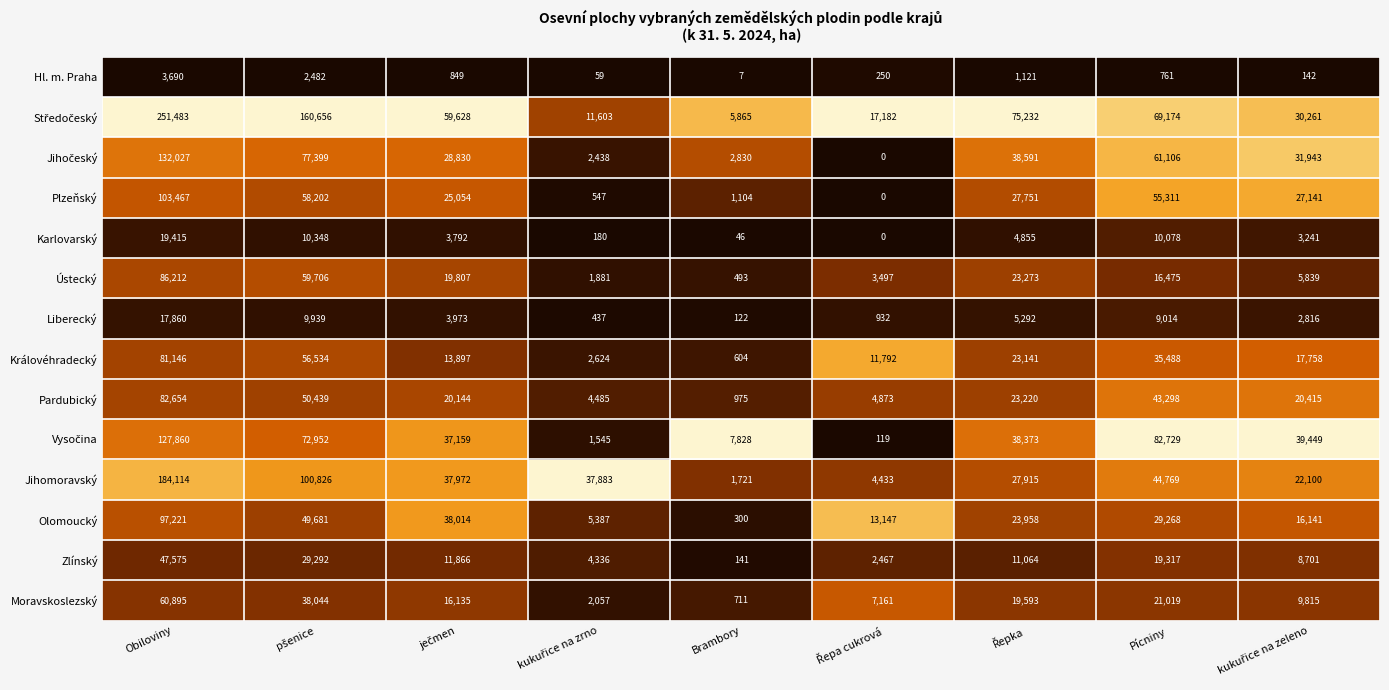

What is the sum of all Zlínský values?

134759